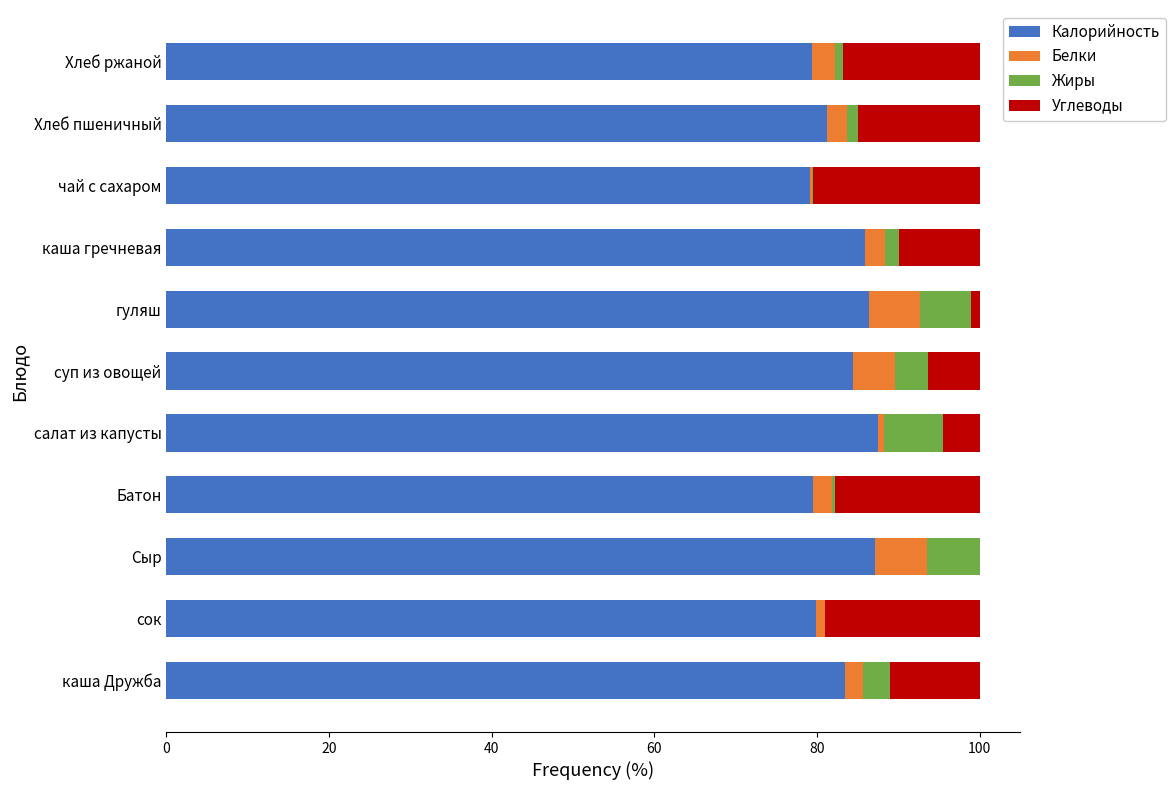

Count the number of categories in the chart.

11